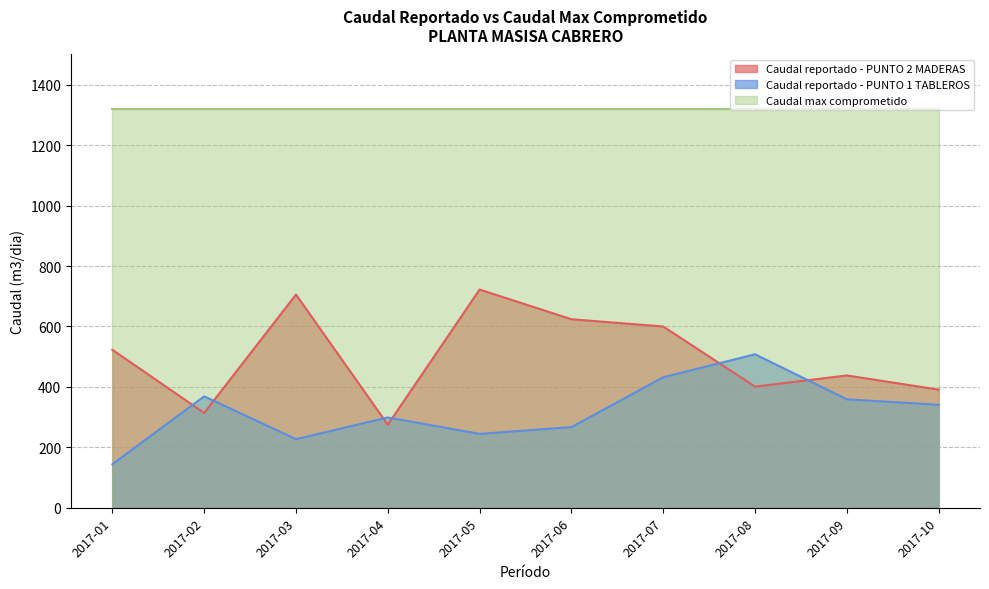

What is the minimum value for Caudal reportado - PUNTO 1 TABLEROS?

144.1